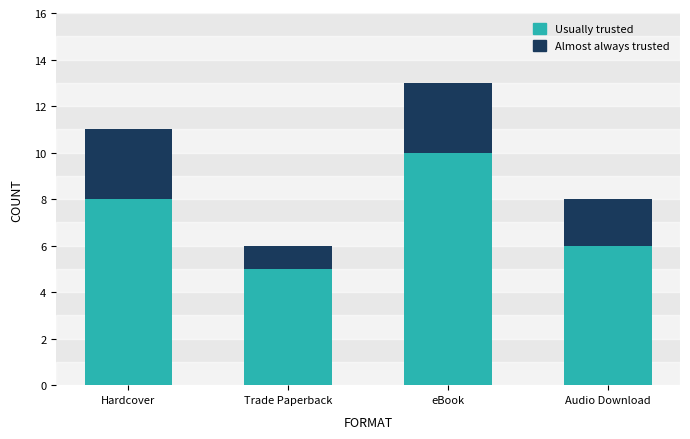

What is the value of the Usually trusted bar at the 2nd from the left?

5